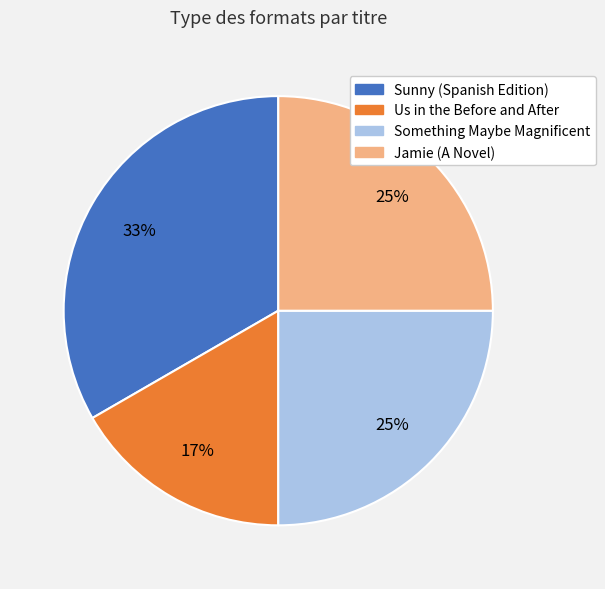

Count the number of slices in the pie.

4